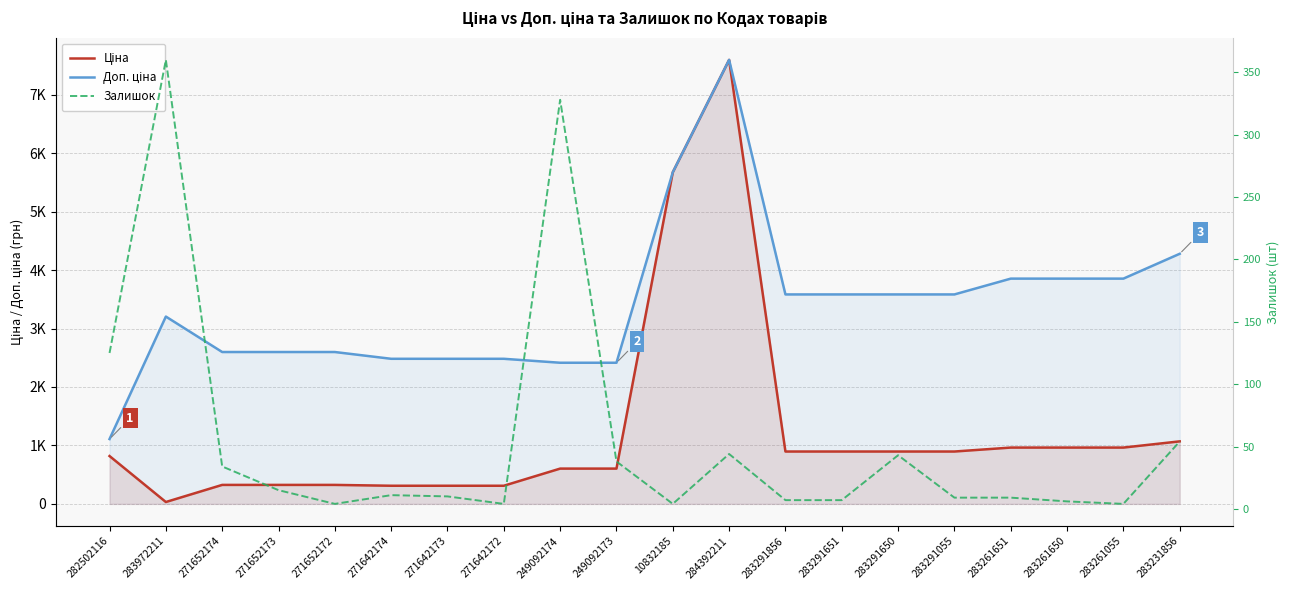

At which label does Ціна reach its peak?

284392211